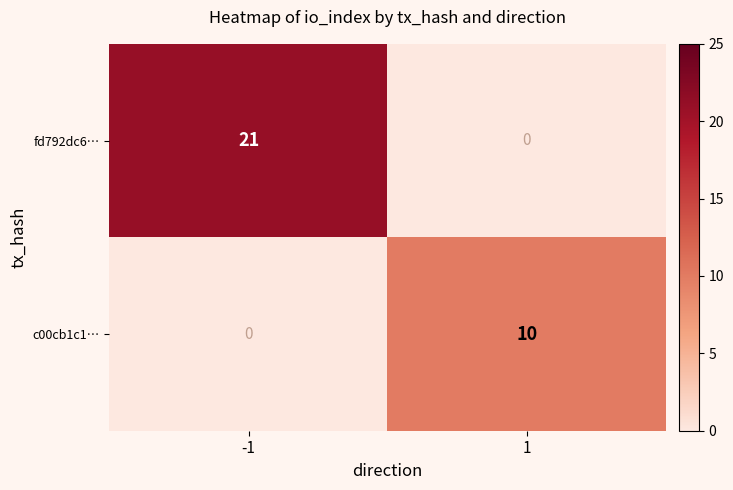

Which series has the largest range (max minus min)?

fd792dc6…